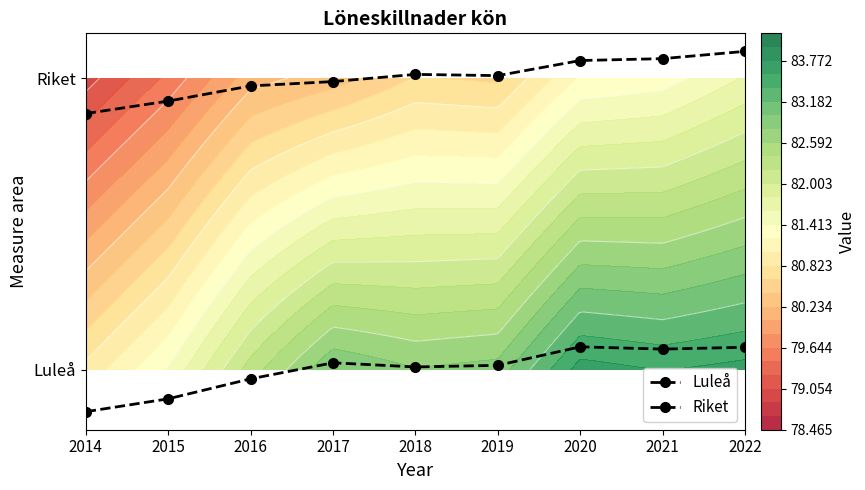

True or false: Riket has a value of 1.4 at 2018.

False